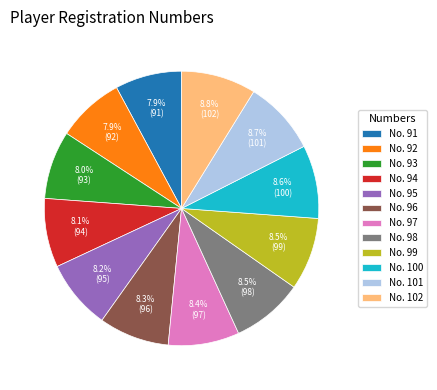

Combined, what portion of the pie is No. 97 and No. 101?

17.1%